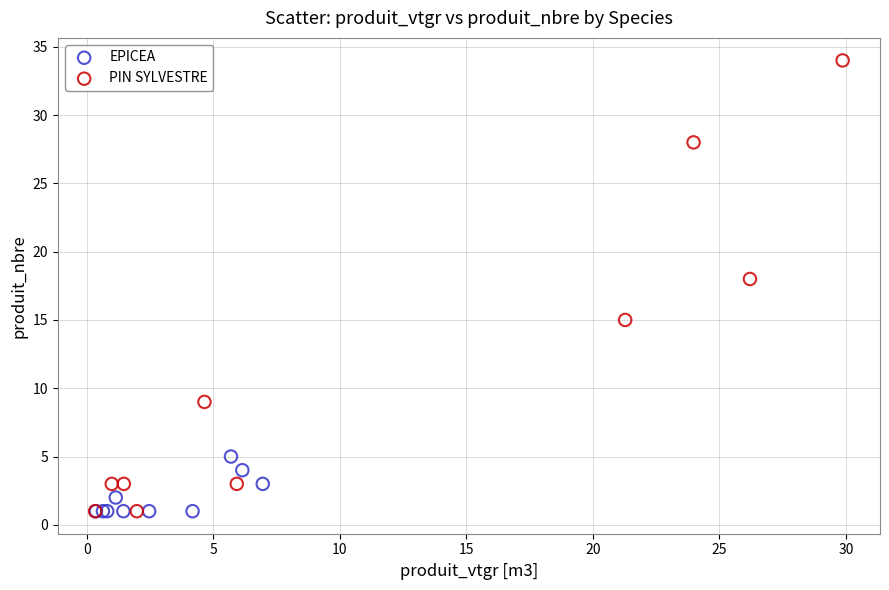

Which series has the widest spread of Y values?

PIN SYLVESTRE